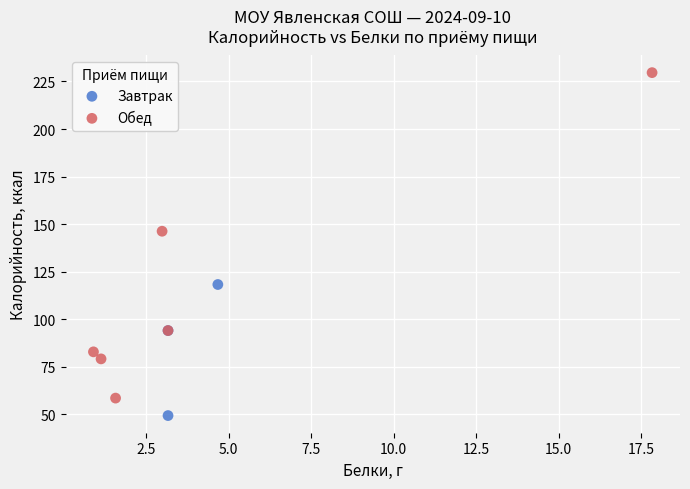

Which series contains the lowest Y value?

Завтрак